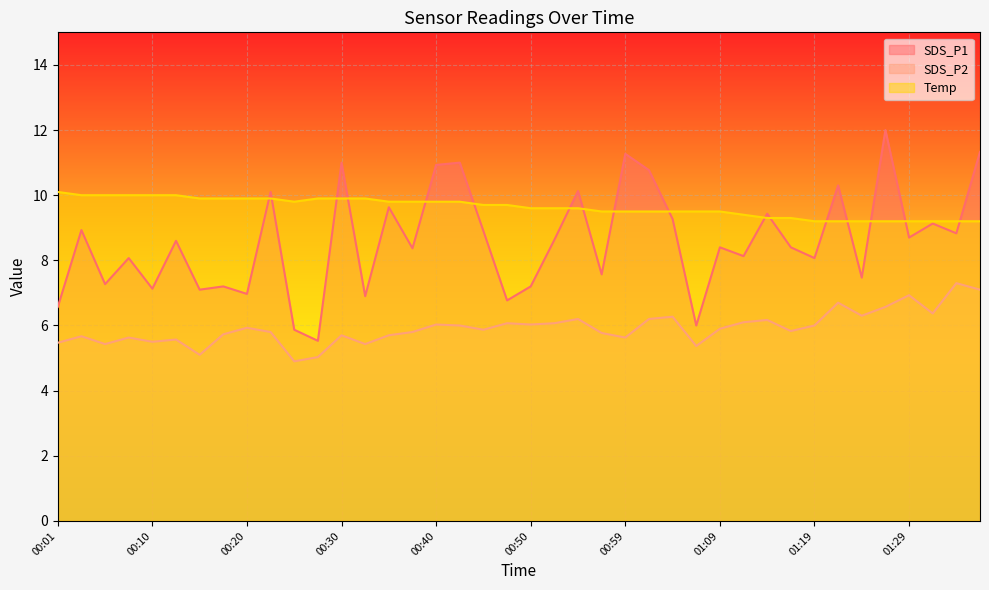

Which series changed the most between 00:47 and 01:37?

SDS_P1